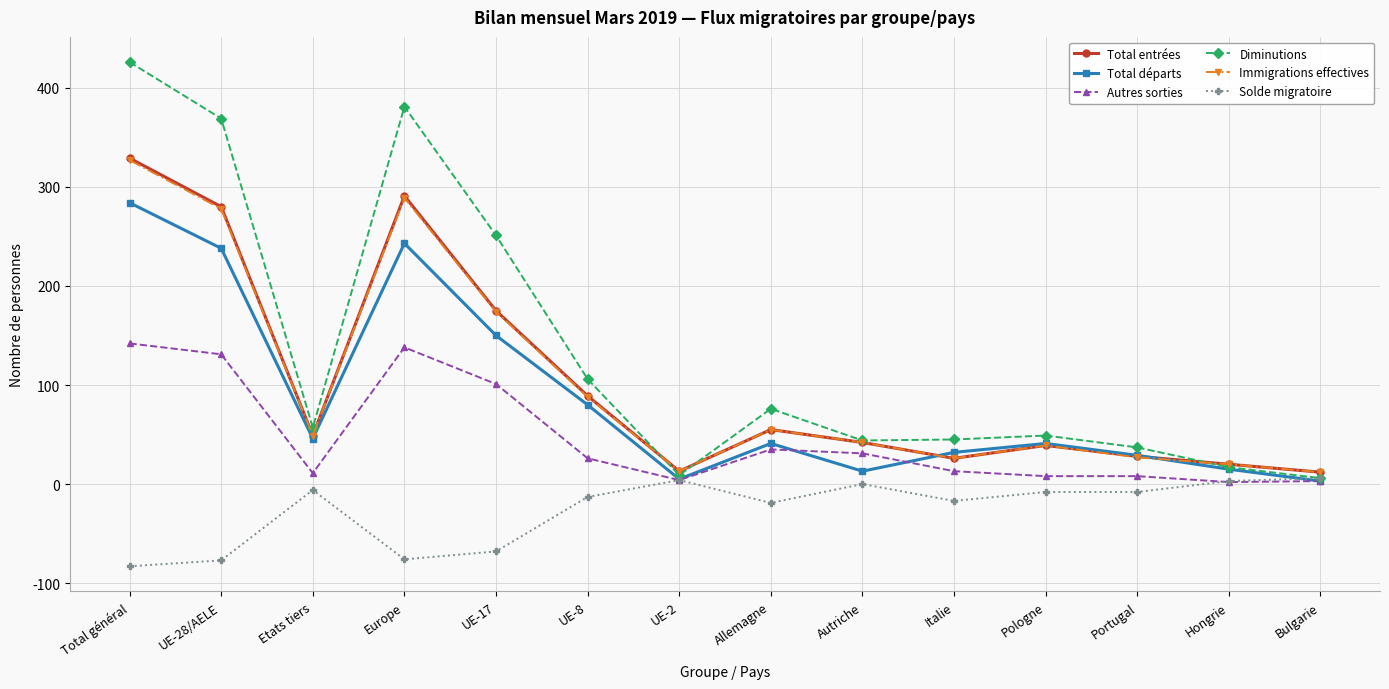

What is the spread (max minus min) of values at Portugal?

45